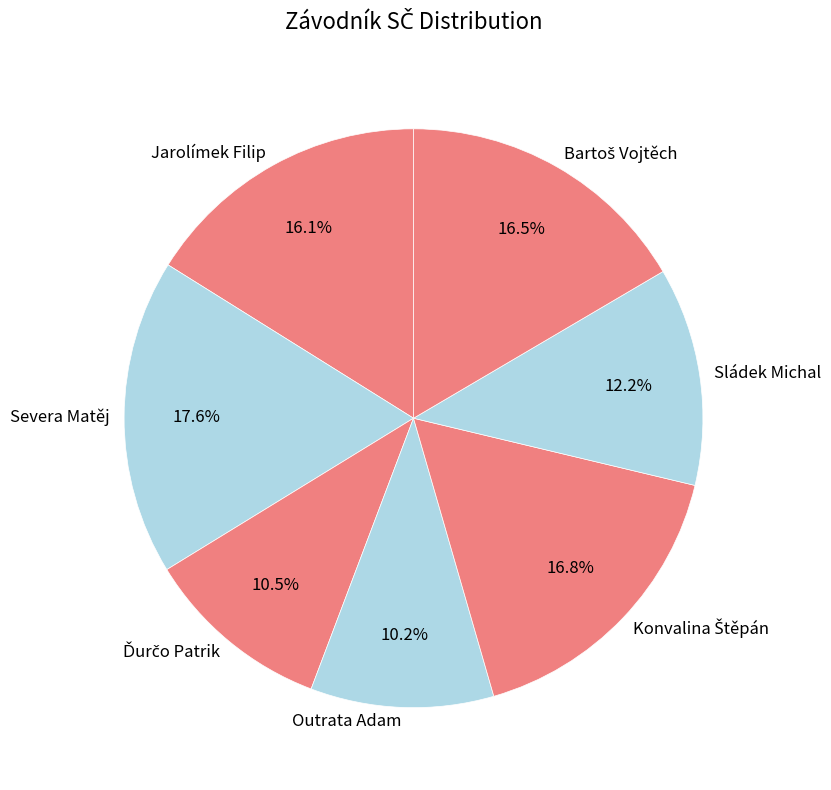

Is there a majority slice in this chart?

No